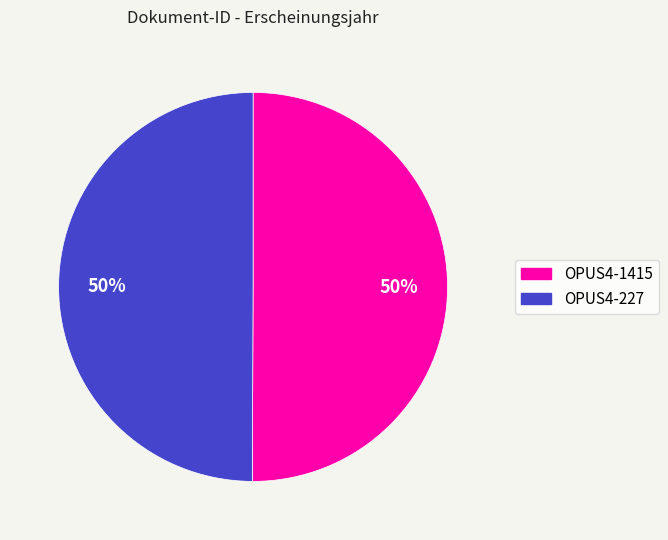

How many slices are in this pie chart?

2